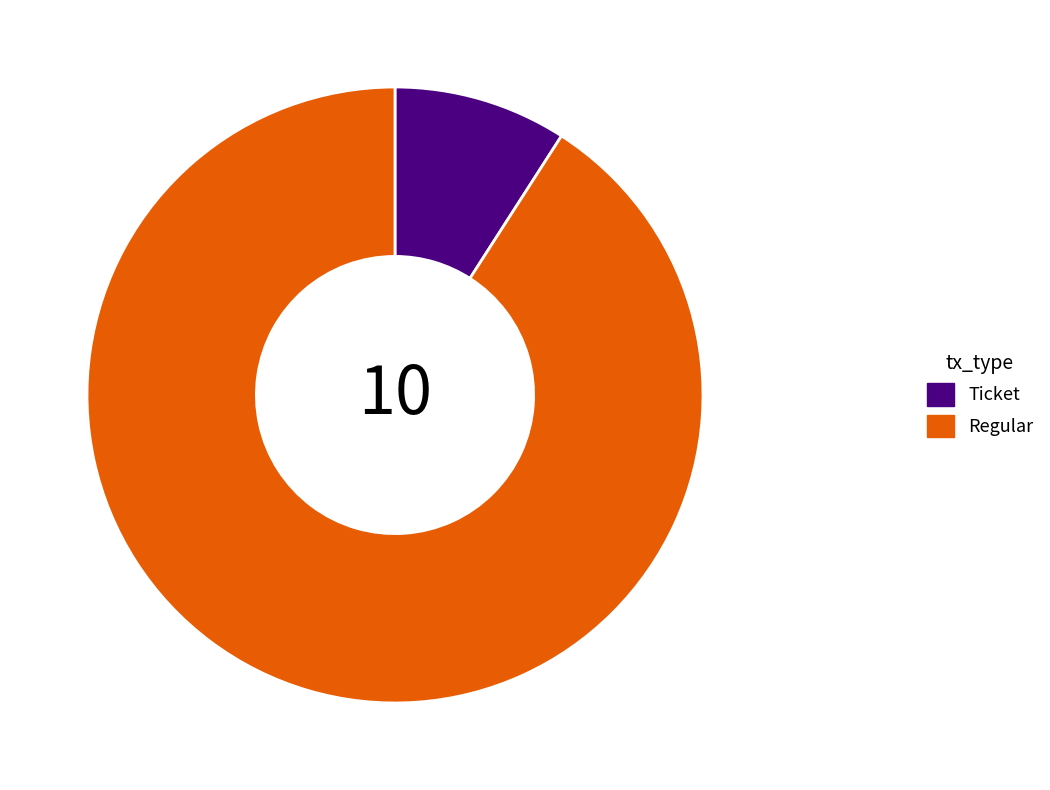

The Regular slice represents 99% of the pie. True or false?

False